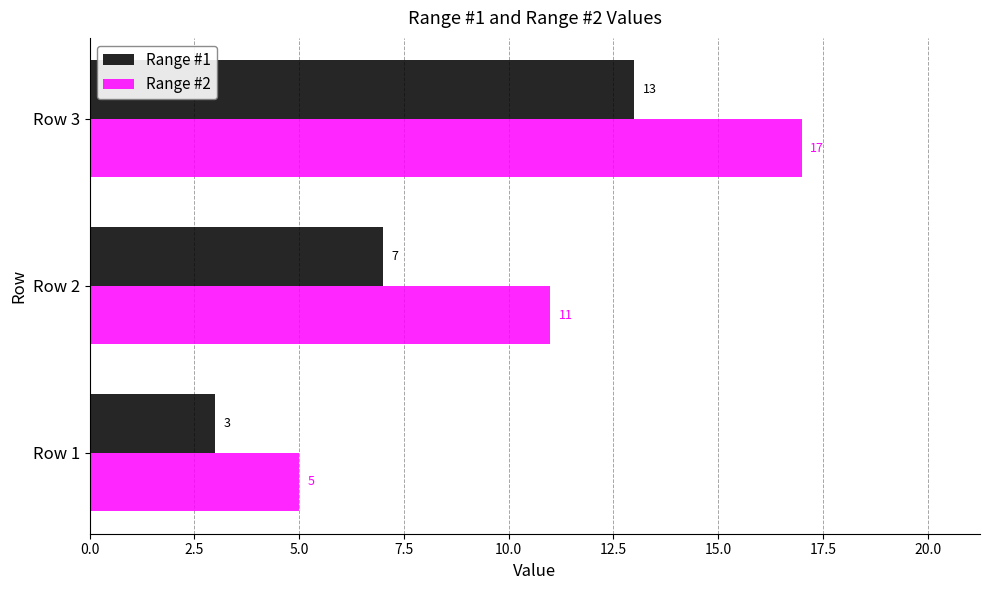

Where is Range #2 nearest to the value 11?

Row 2